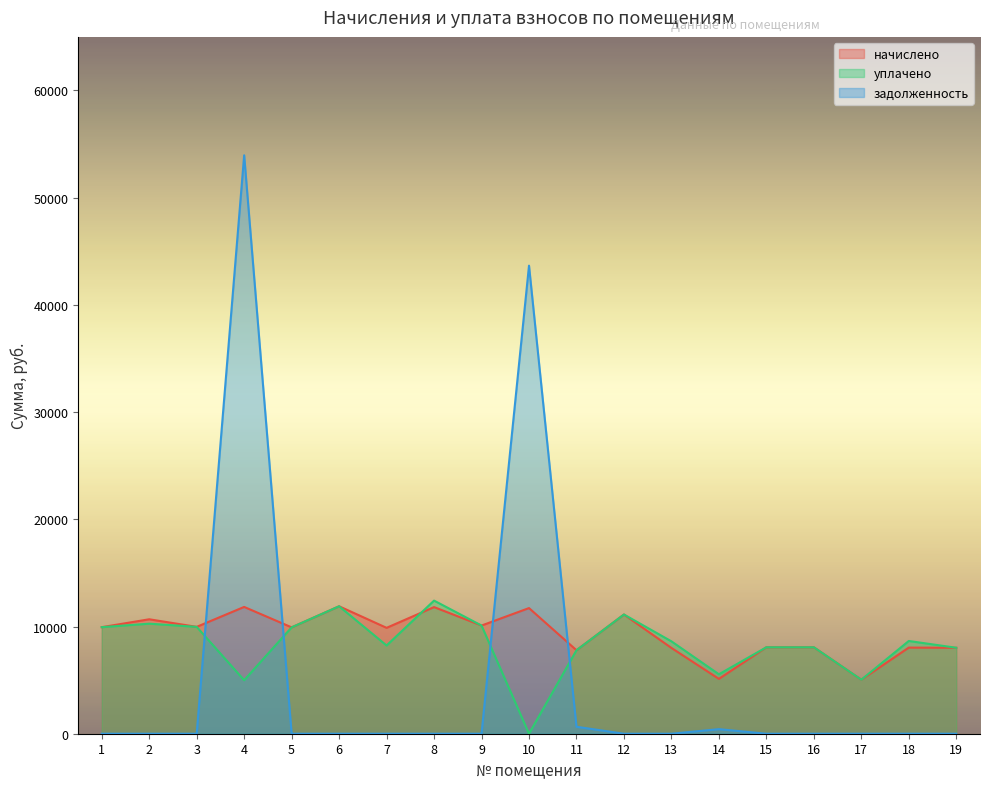

What is the total value across all series at 1?

19877.3